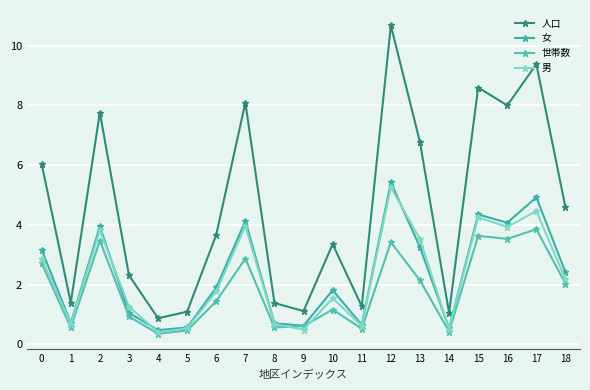

True or false: 女 and 世帯数 intersect in this chart.

False